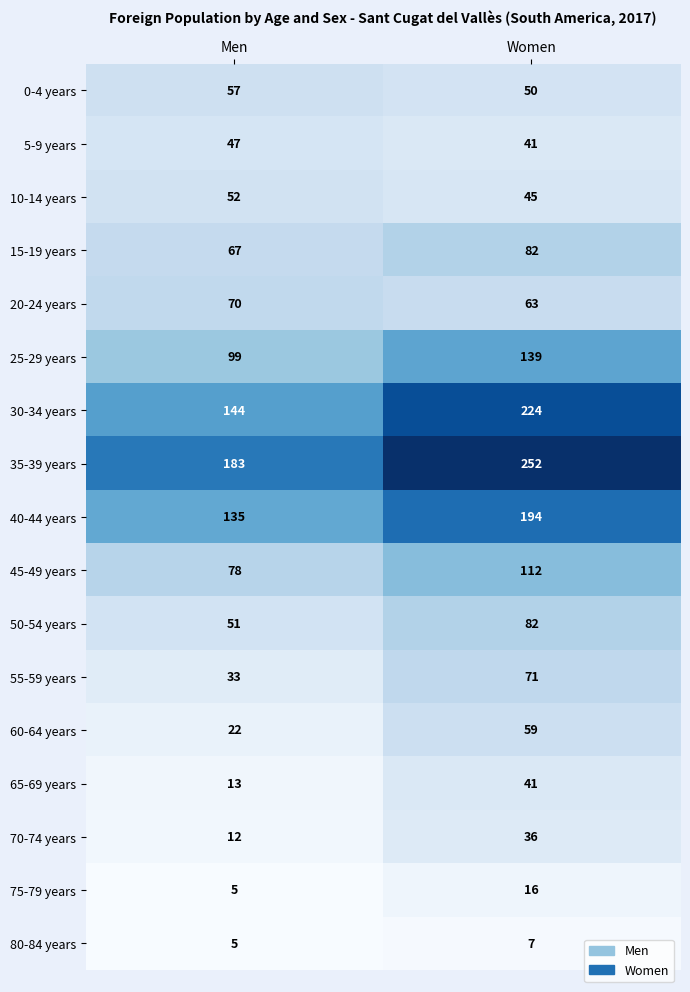

The 20-24 years series shows 70 at Men. True or false?

True